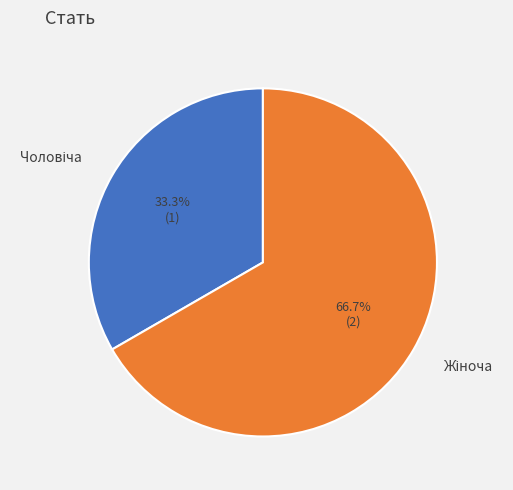

Is there any slice that represents more than half of the pie?

Yes